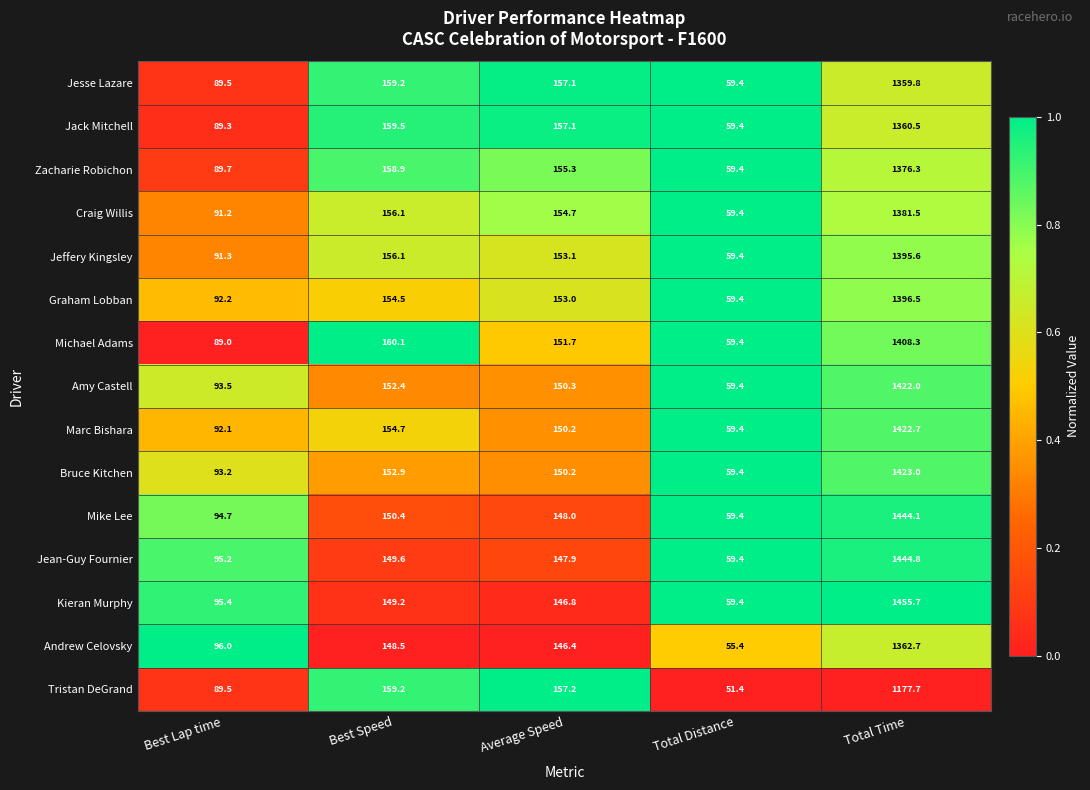

What is the total value across all series at Total Time?

20831.2